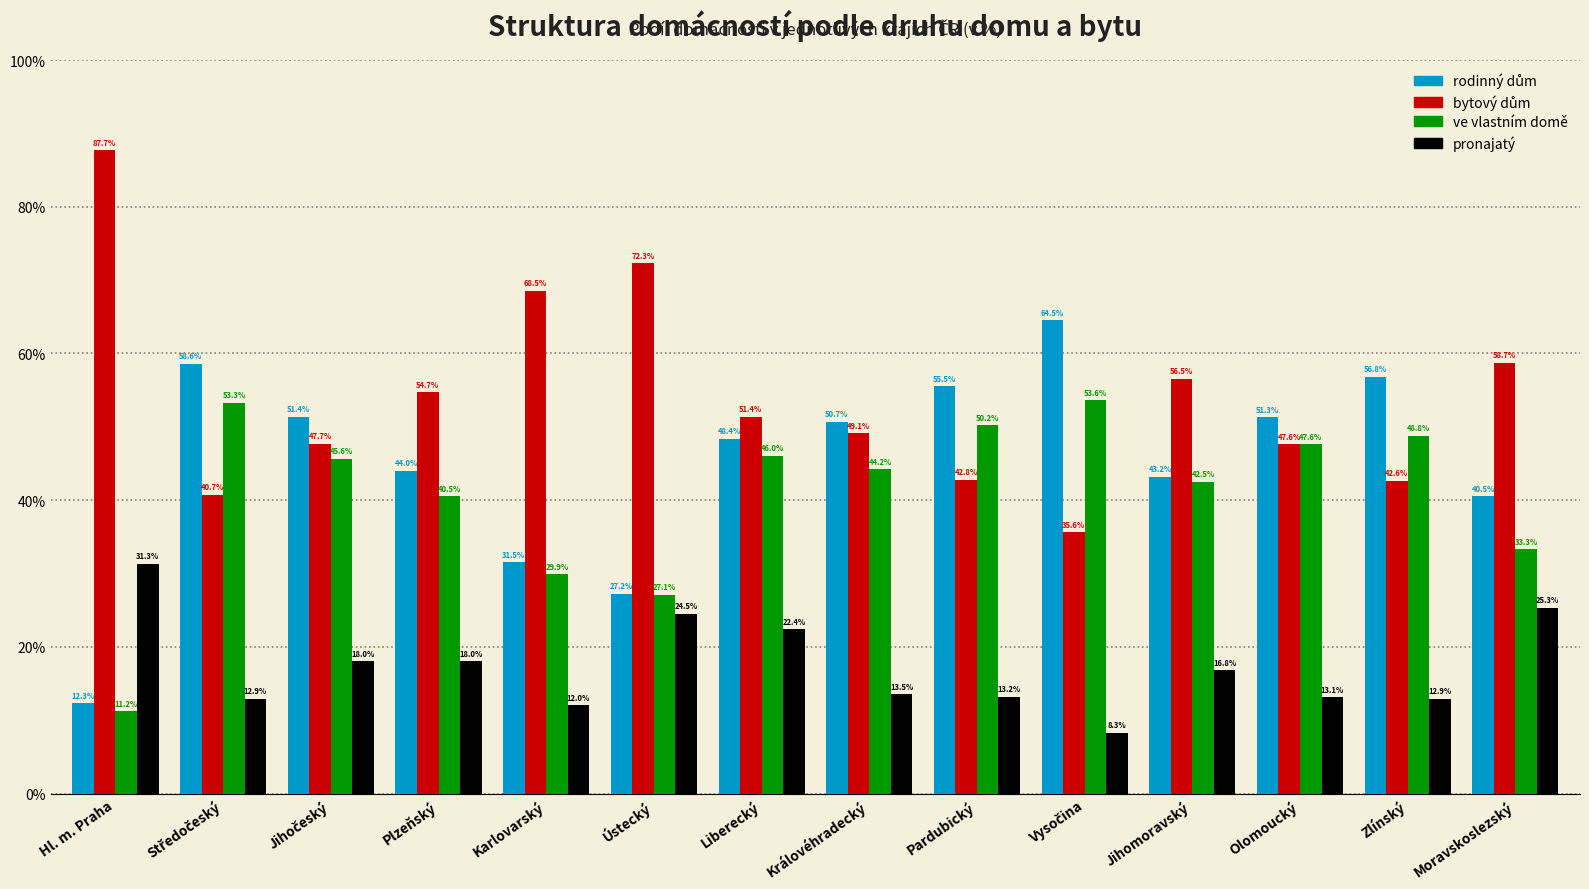

What is the difference between the highest and lowest values at Plzeňský?

36.7